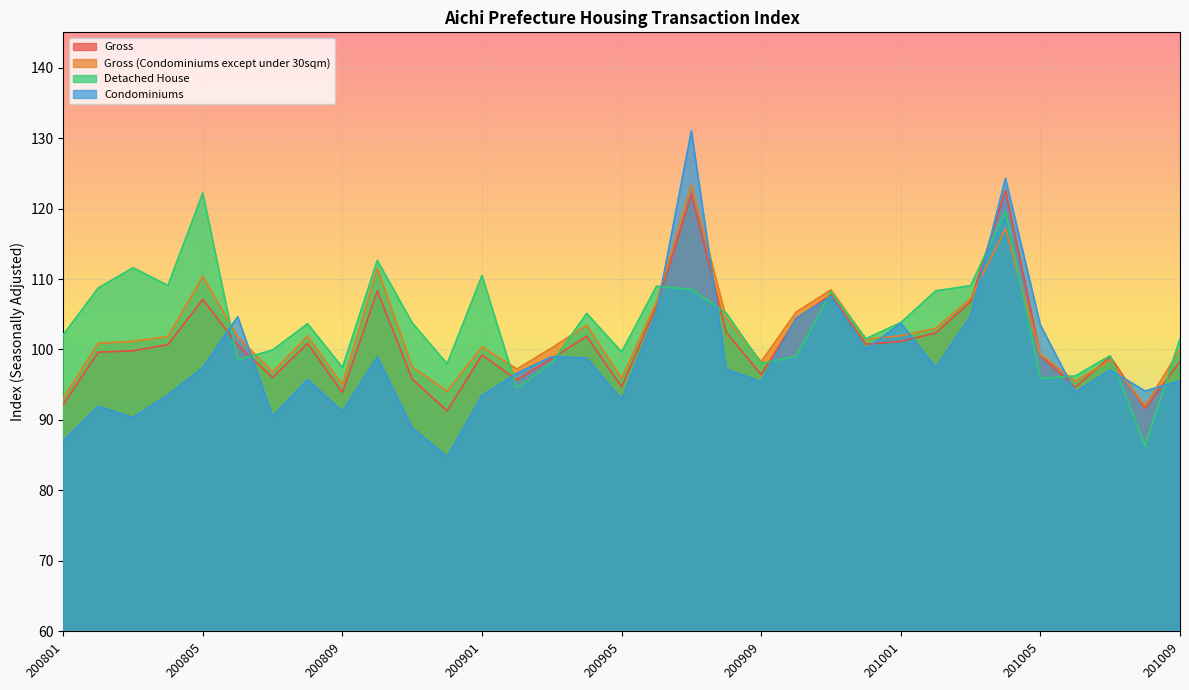

How many distinct data groups are displayed?

4